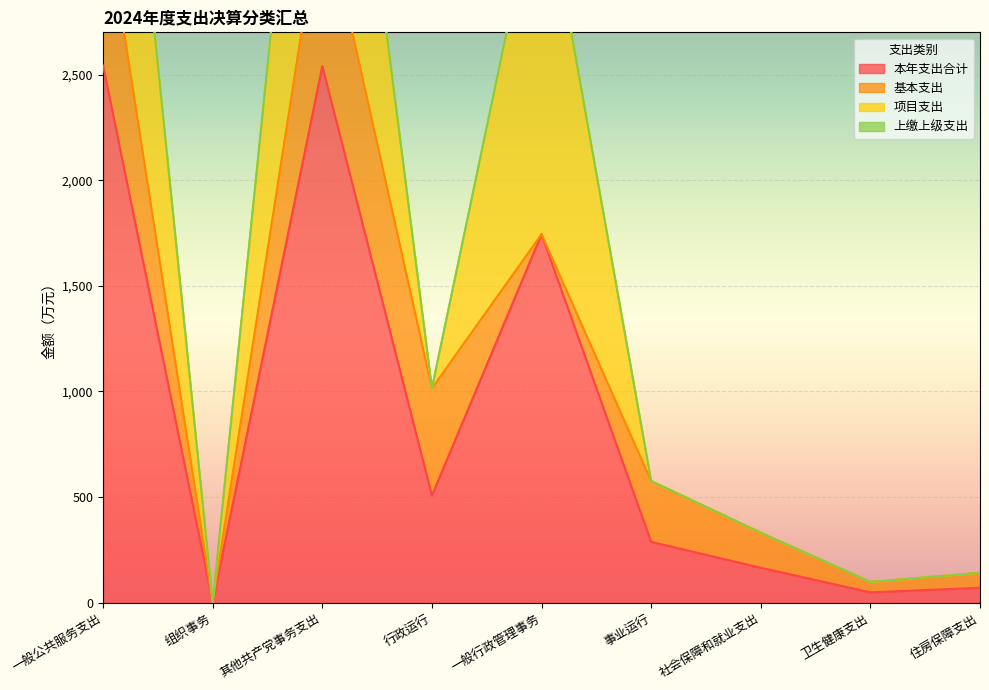

Reading left to right, list all the values displayed in this chart.

本年支出合计: 一般公共服务支出=2542.5	组织事务=2.5	其他共产党事务支出=2540.0	行政运行=507.6	一般行政管理事务=1744.4	事业运行=288.0	社会保障和就业支出=165.8	卫生健康支出=49.2	住房保障支出=70.9
基本支出: 一般公共服务支出=795.6	组织事务=0.0	其他共产党事务支出=795.6	行政运行=507.6	一般行政管理事务=0.0	事业运行=288.0	社会保障和就业支出=165.8	卫生健康支出=49.2	住房保障支出=70.9
项目支出: 一般公共服务支出=1746.9	组织事务=2.5	其他共产党事务支出=1744.4	行政运行=0.0	一般行政管理事务=1744.4	事业运行=0.0	社会保障和就业支出=0.0	卫生健康支出=0.0	住房保障支出=0.0
上缴上级支出: 一般公共服务支出=0.0	组织事务=0.0	其他共产党事务支出=0.0	行政运行=0.0	一般行政管理事务=0.0	事业运行=0.0	社会保障和就业支出=0.0	卫生健康支出=0.0	住房保障支出=0.0